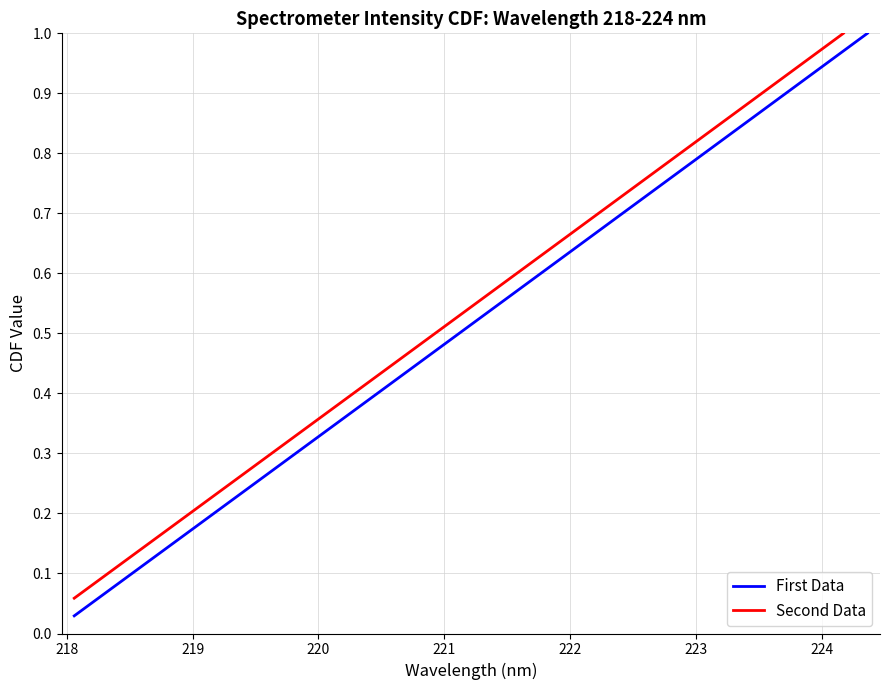

Reading right to left, extract all data points from this chart.

1.0	1.0	0.9	0.9	0.9	0.9	0.8	0.8	0.8	0.7	0.7	0.7	0.6	0.6	0.6	0.6	0.5	0.5	0.5	0.4	0.4	0.4	0.4	0.3	0.3	0.3	0.2	0.2	0.2	0.1	0.1	0.1	0.1	0.0